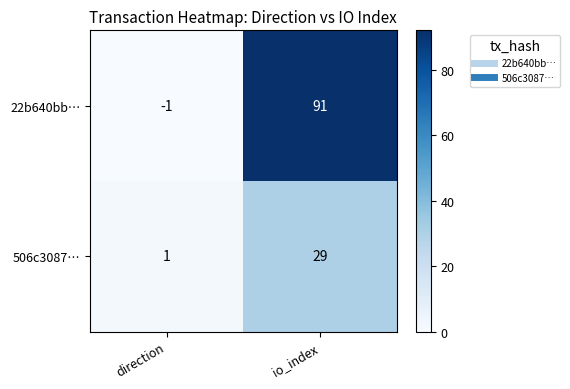

Reading left to right, list all the values displayed in this chart.

22b640bb…: -1	91
506c3087…: 1	29